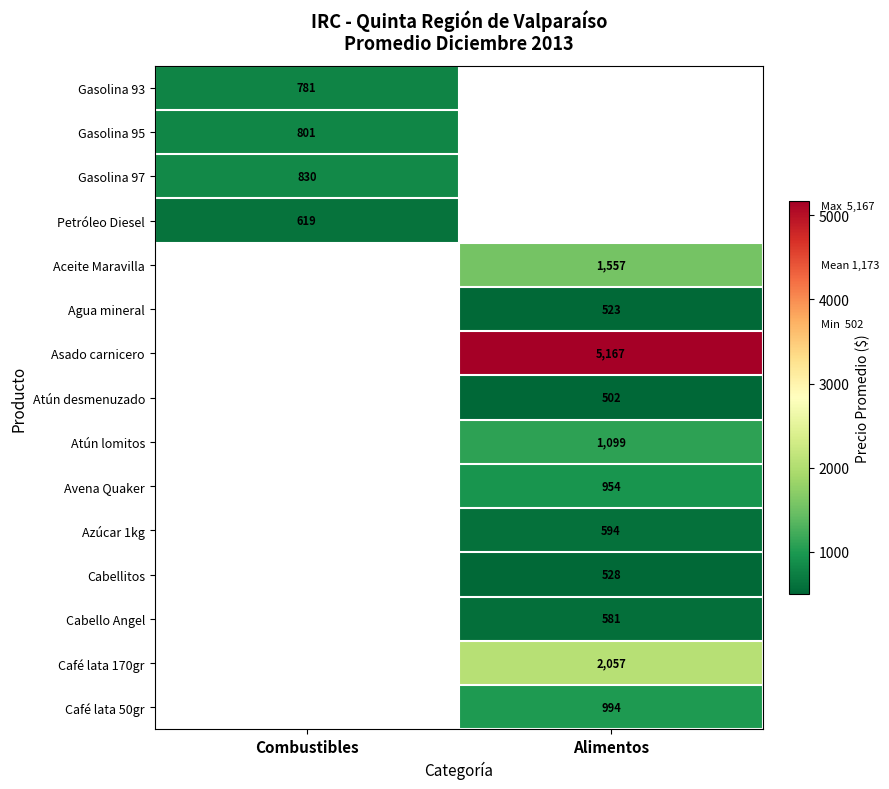

The Agua mineral series shows 523.0 at Alimentos. True or false?

True